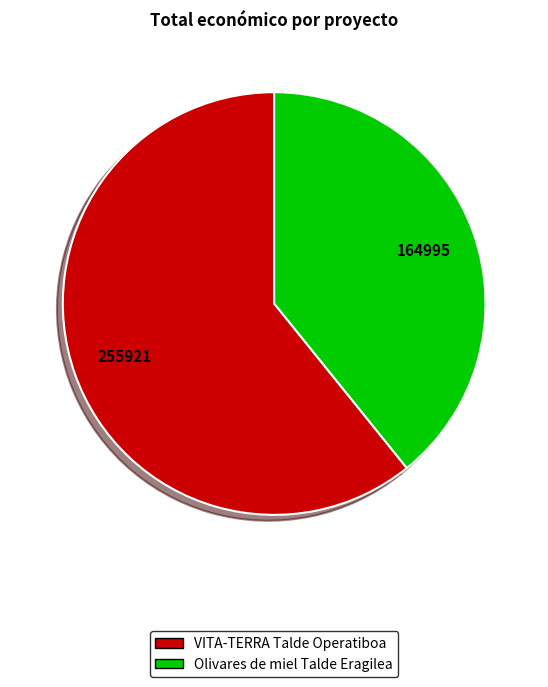

Is it true that VITA-TERRA Talde Operatiboa is 53% of the pie?

False